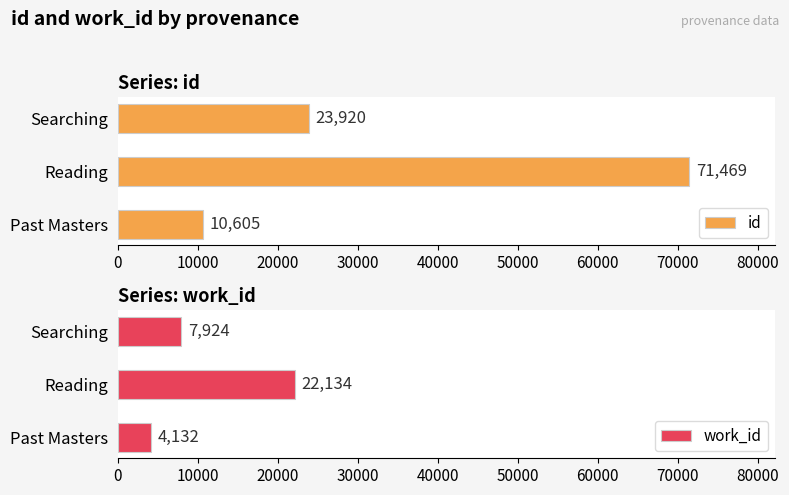

Reading left to right, transcribe all the data shown in this chart.

id: 10605	71469	23920
work_id: 4132	22134	7924